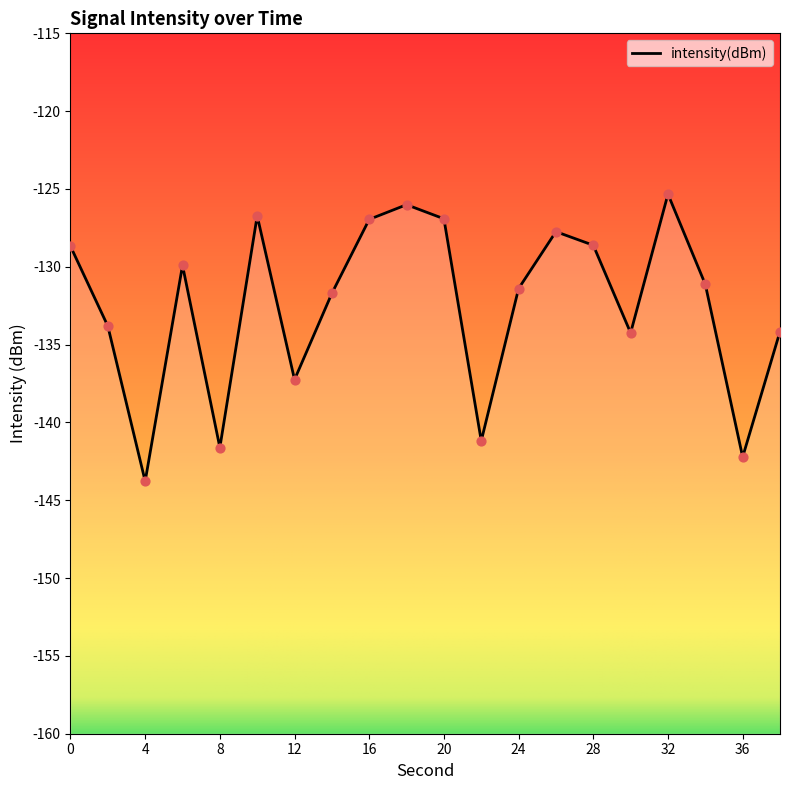

What is the change in value from 10 to 36?

-15.5